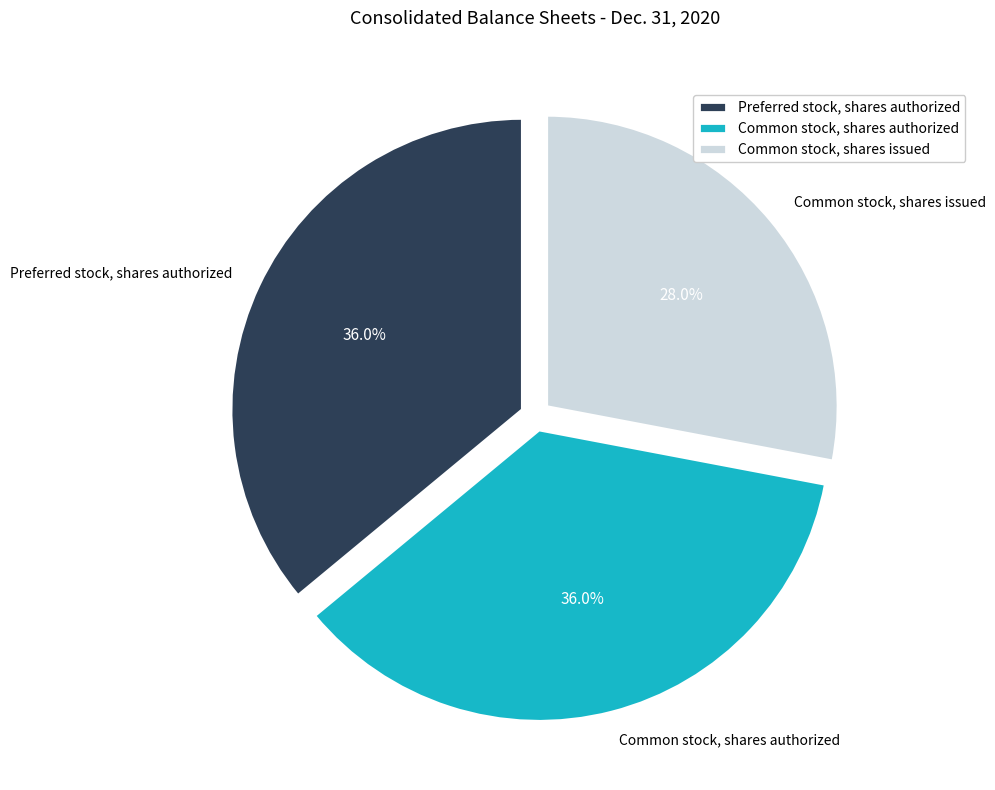

The Preferred stock, shares authorized slice represents 36% of the pie. True or false?

True